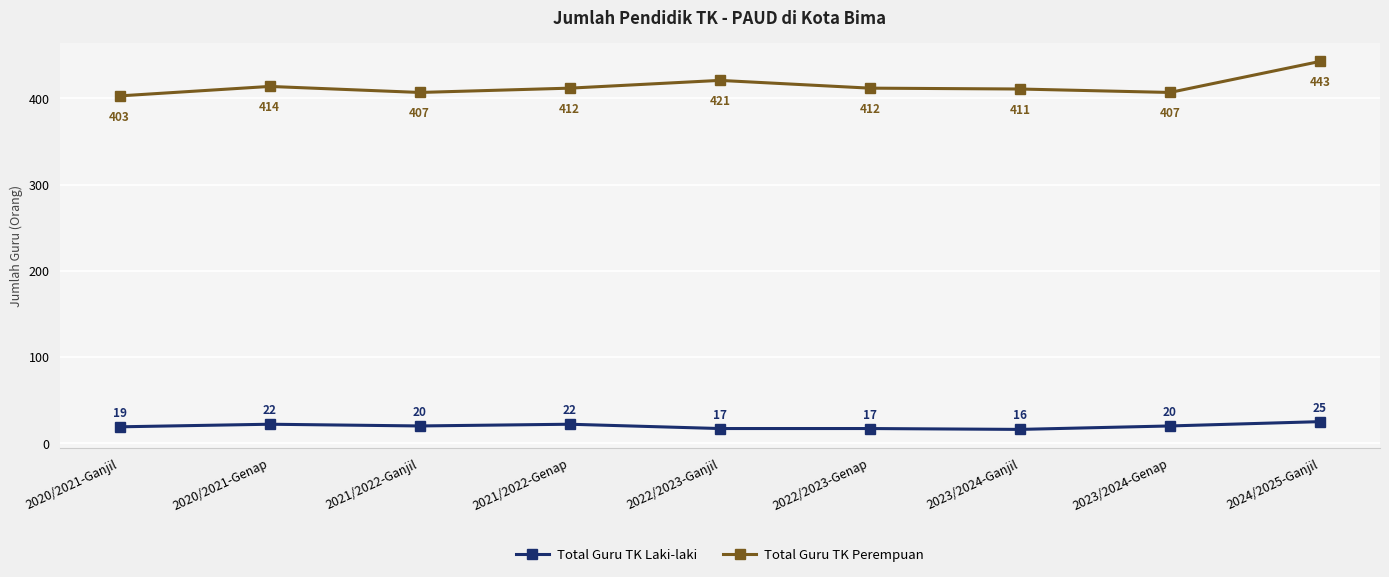

What is the value of the Total Guru TK Laki-laki point at the 3rd from the left?

20